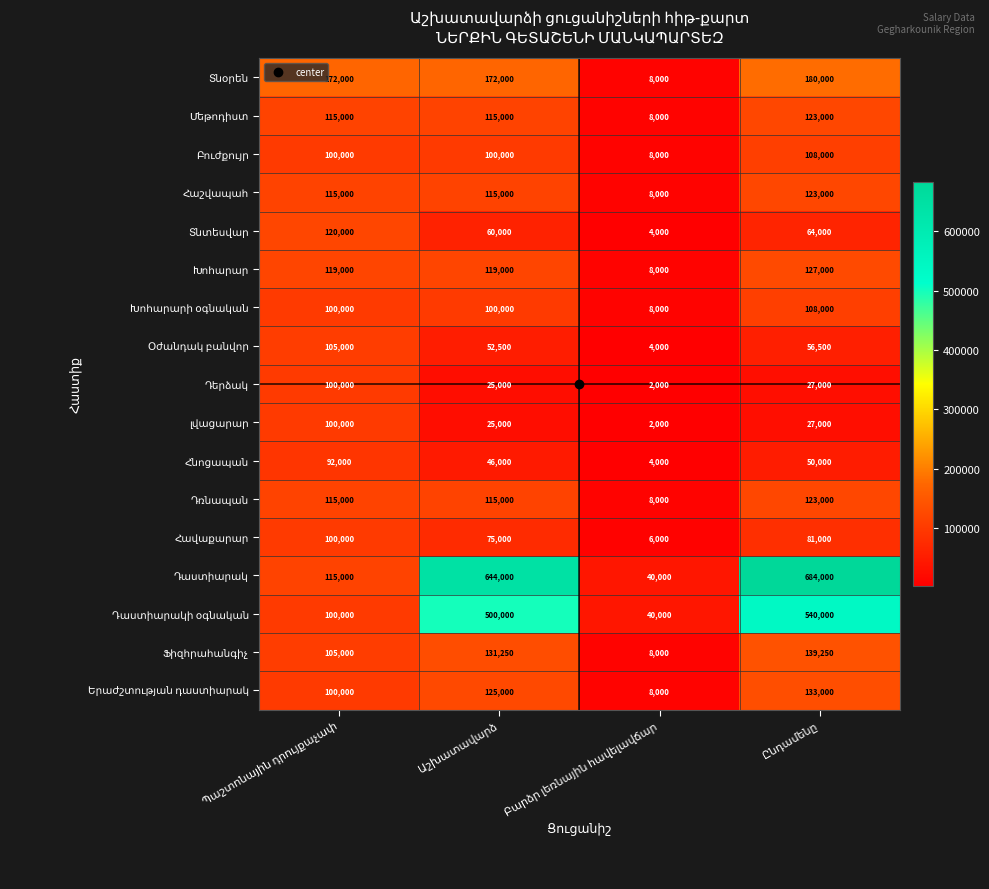

What is the maximum value shown in the chart?

684000